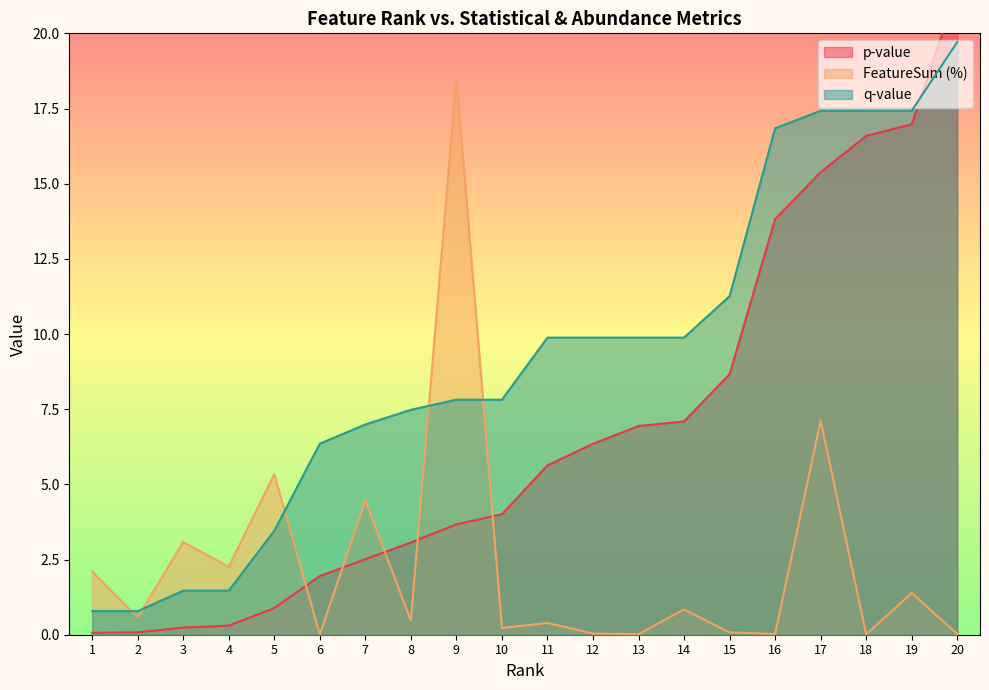

What is the maximum value for FeatureSum (%)?

18.5